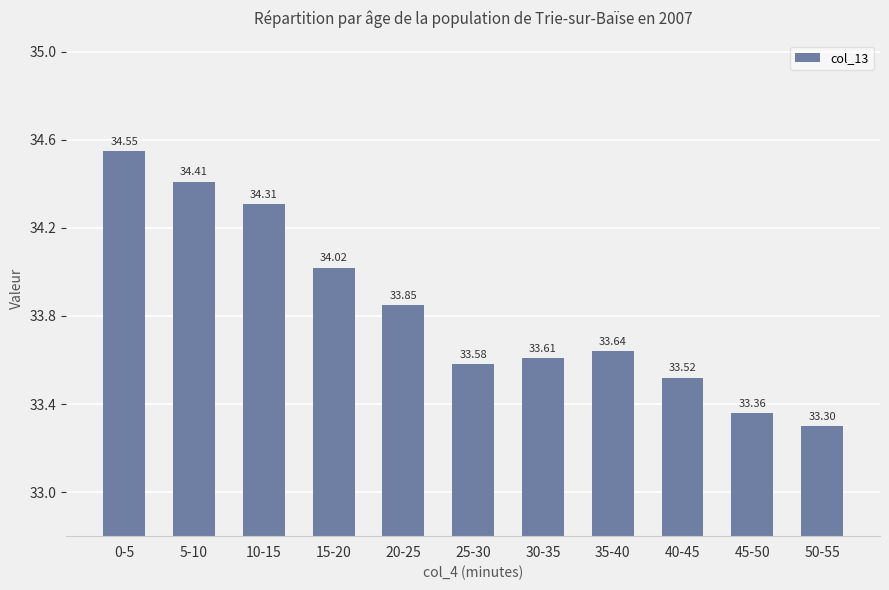

What position from the right is 5-10?

10